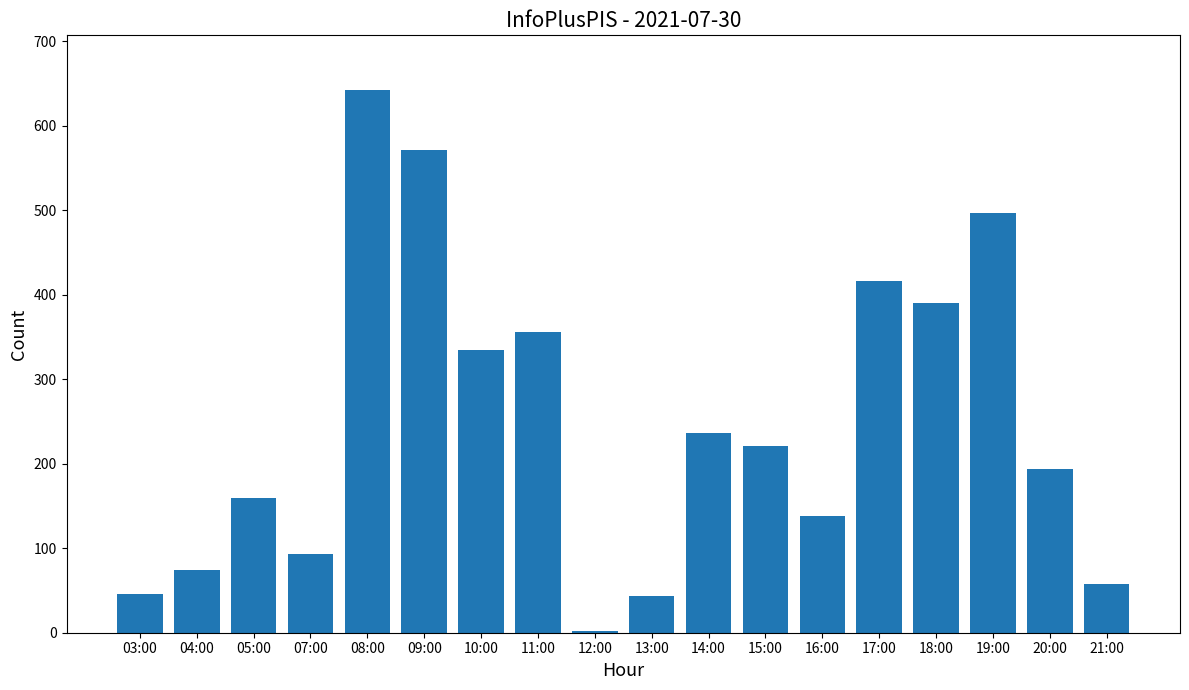

What is the sum of all values?

4474